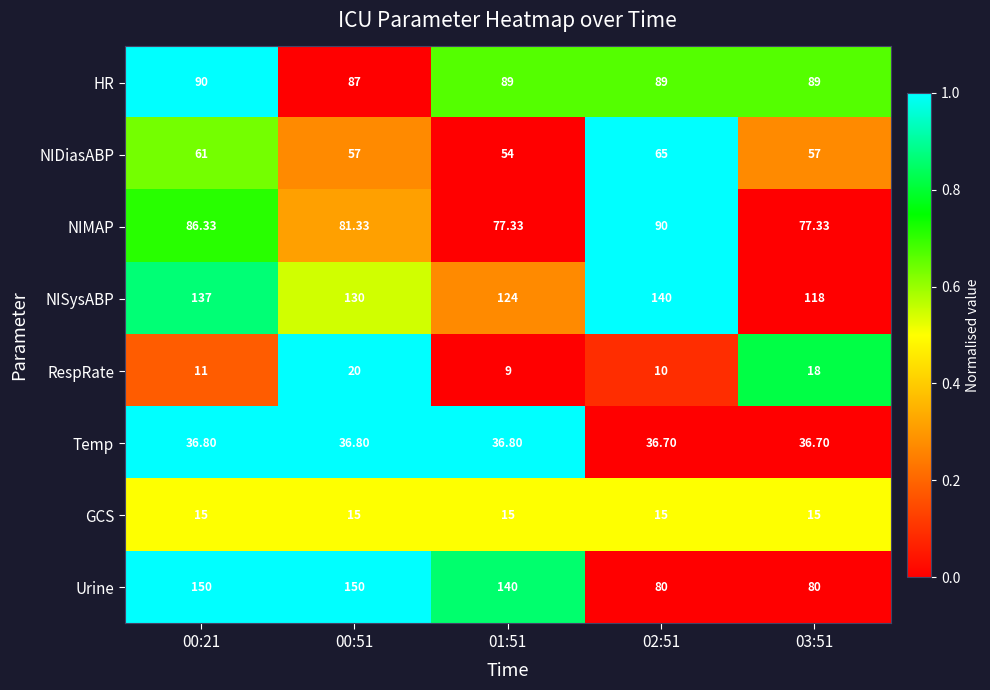

Between 00:51 and 01:51, which series saw the biggest shift?

RespRate